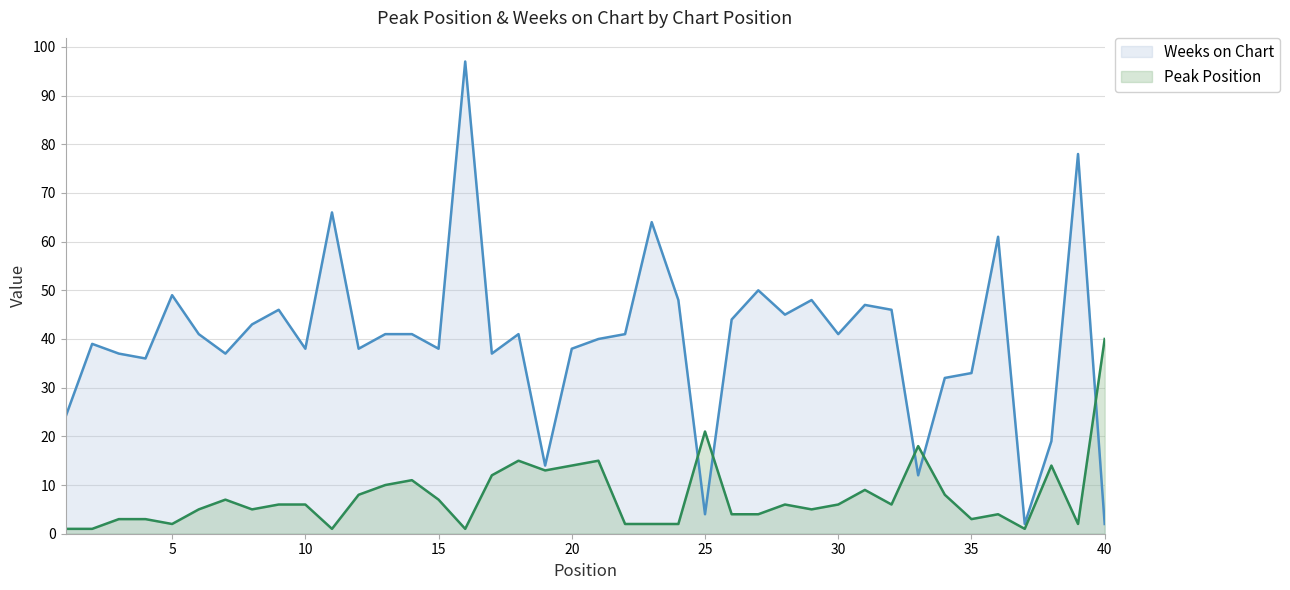

The value of Weeks on Chart at 3 is 37. True or false?

True